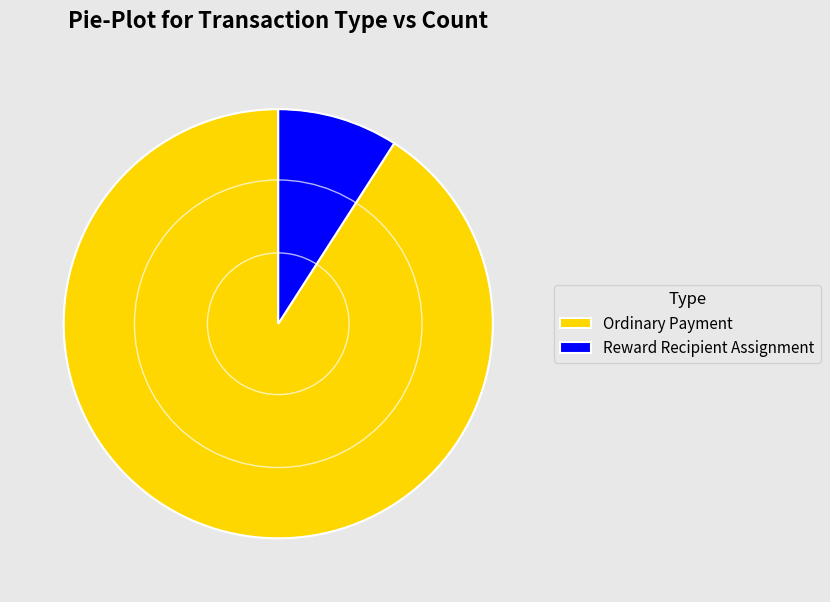

True or false: Ordinary Payment accounts for 91% of the total.

True